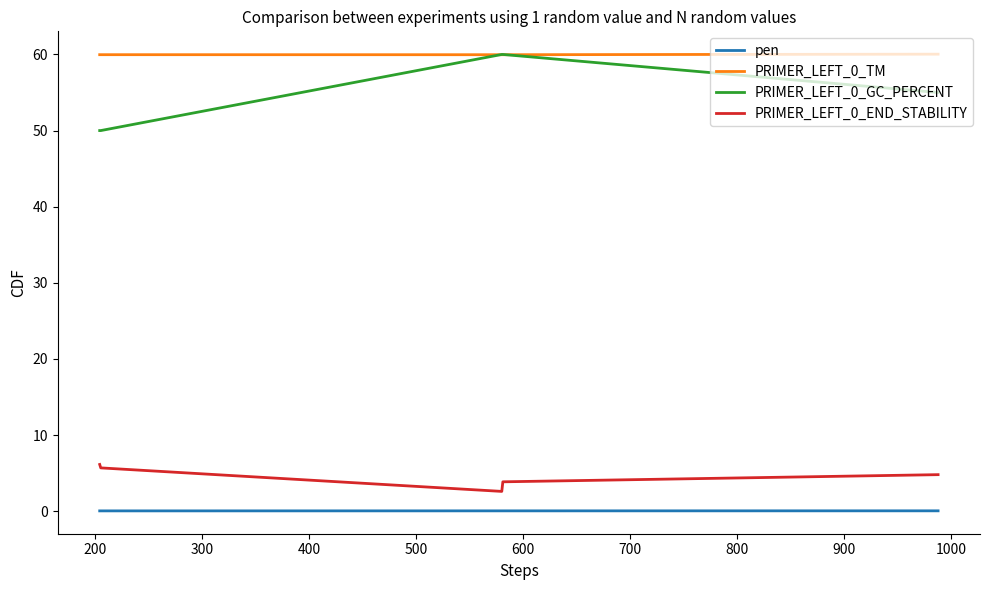

True or false: PRIMER_LEFT_0_END_STABILITY and PRIMER_LEFT_0_GC_PERCENT intersect in this chart.

False